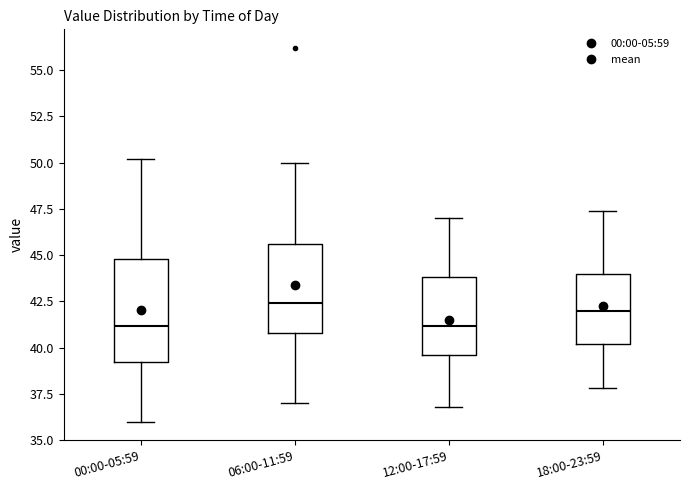

Reading left to right, read every box against the y-axis: the position of its median line, the range the box covers, and the ends of its whiskers. The values are not printed on the chart, so give them approximately, as read against the axis.

00:00-05:59: median 41.0, box 39.0 to 45.0, whiskers 36.0 to 50.0
06:00-11:59: median 42.5, box 41.0 to 45.5, whiskers 37.0 to 50.0
12:00-17:59: median 41.0, box 39.5 to 44.0, whiskers 37.0 to 47.0
18:00-23:59: median 42.0, box 40.0 to 44.0, whiskers 38.0 to 47.5